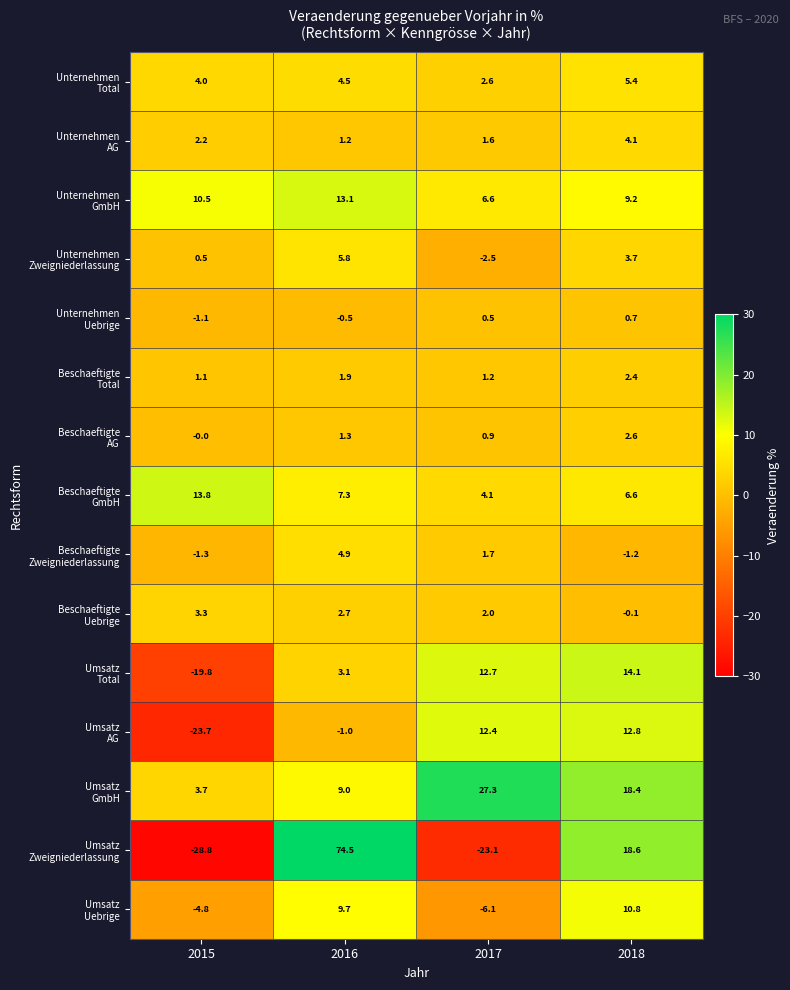

What is the maximum value shown in the chart?

74.5